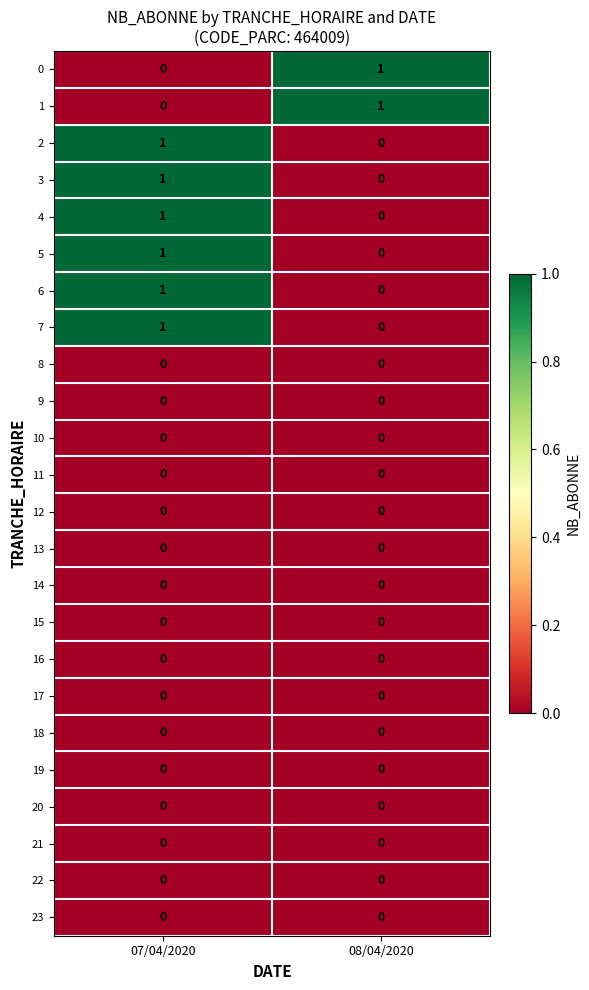

Rank the categories by 1 value from lowest to highest.

07/04/2020, 08/04/2020